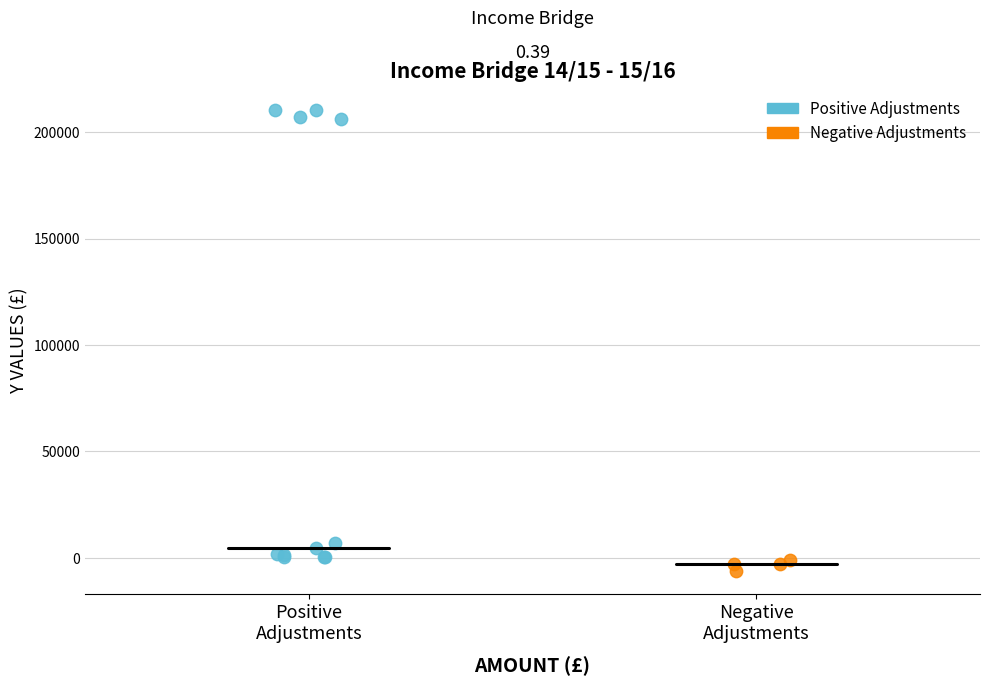

What are all the series names shown in the legend?

Positive Adjustments, Negative Adjustments